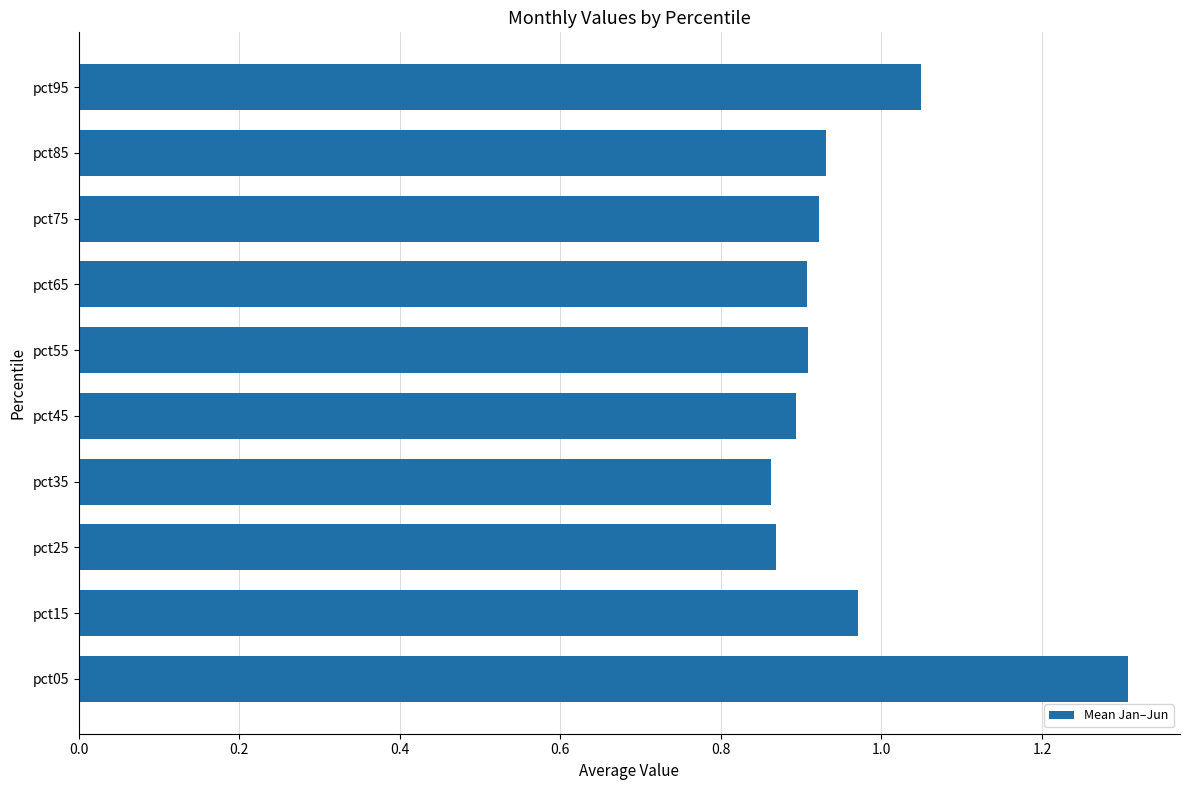

Which category has the highest value across all series?

pct05